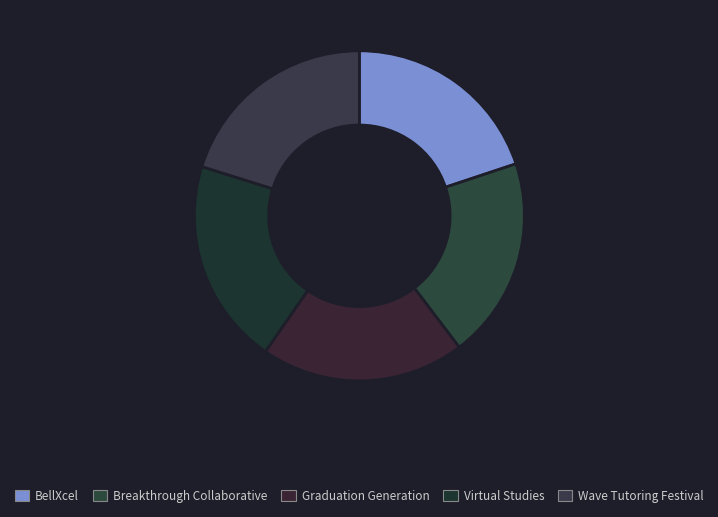

Does Breakthrough Collaborative represent more than half of the total?

No